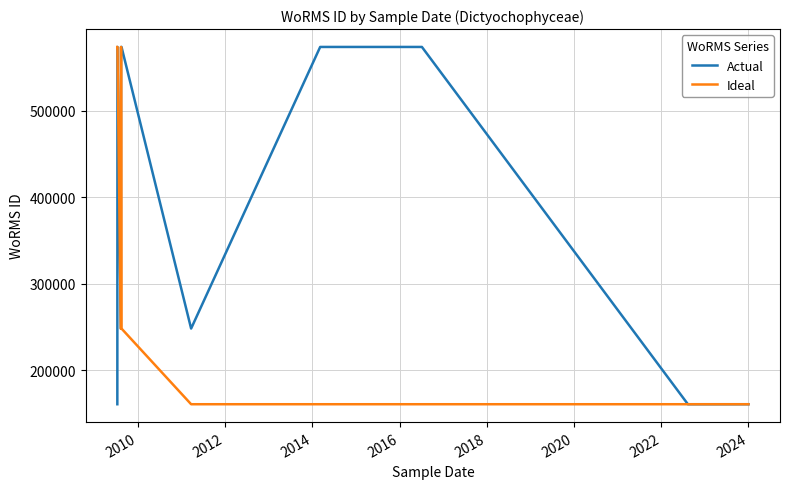

What is the difference between the second highest and minimum values in the Ideal series?

413335